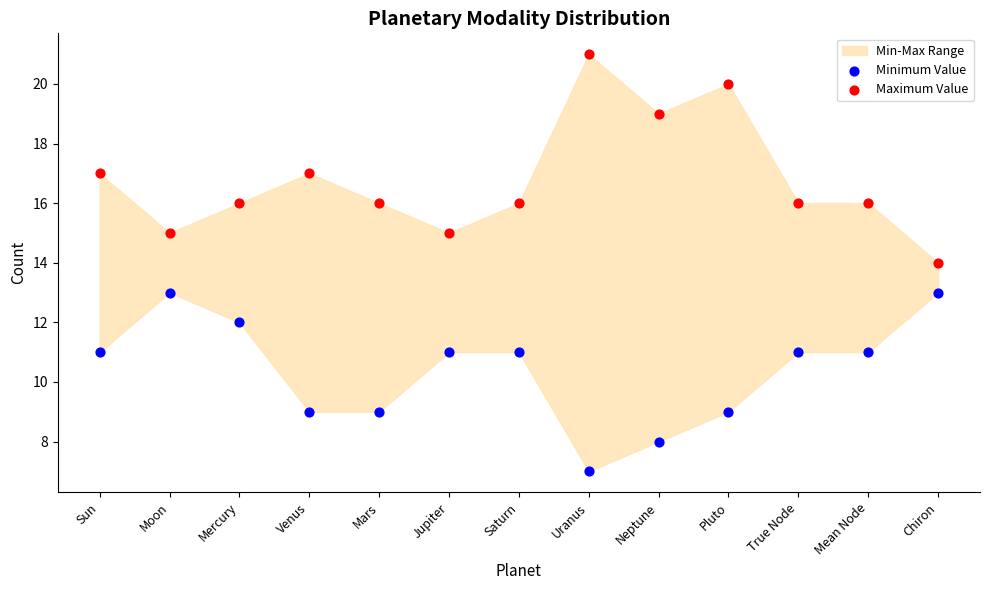

Across all data points, what is the range of Y values (max minus min)?

14